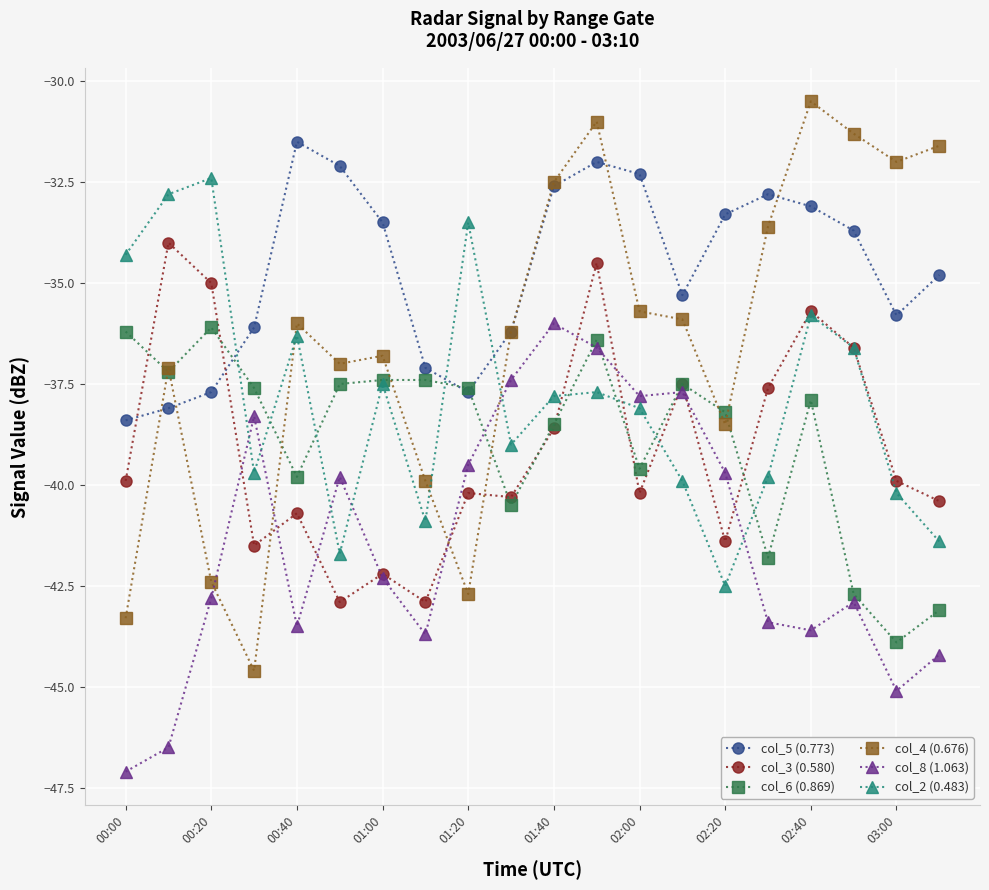

What is the value of the col_5 (0.773) point at the 2nd from the left?

-38.1